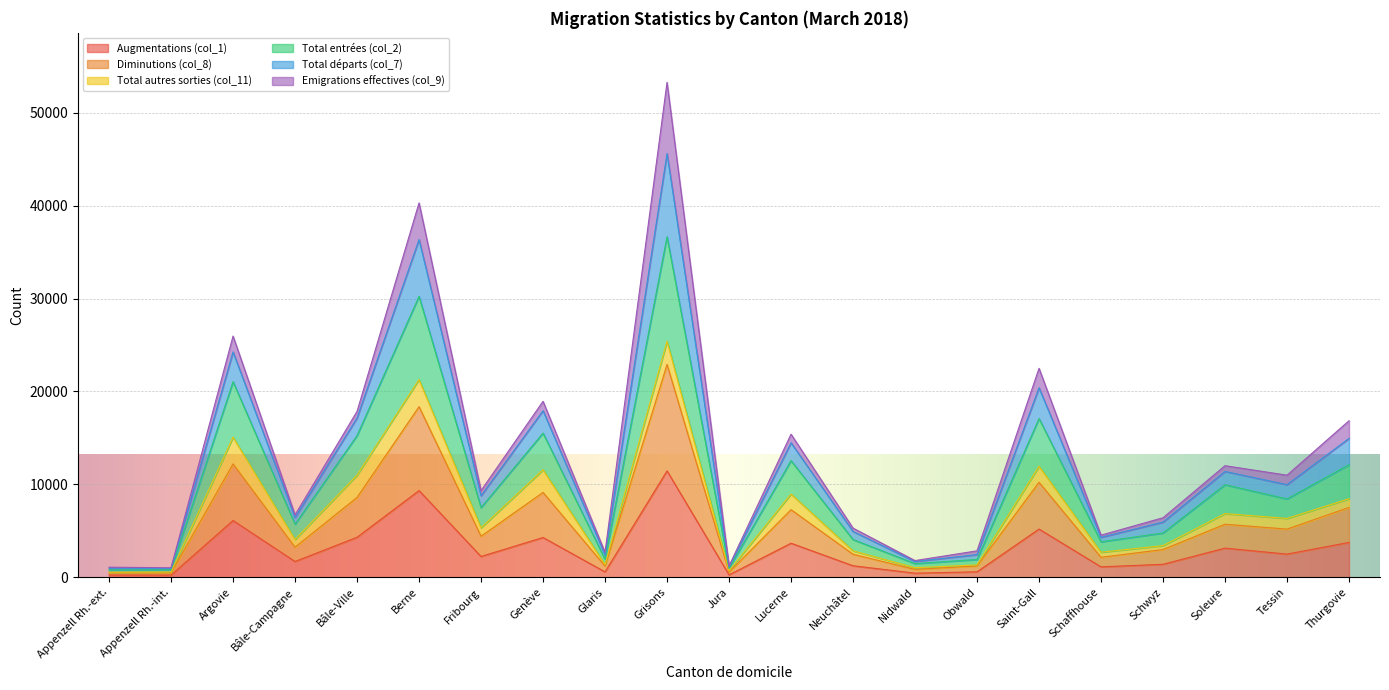

The value of Total départs (col_7) at Schwyz is 10252. True or false?

False